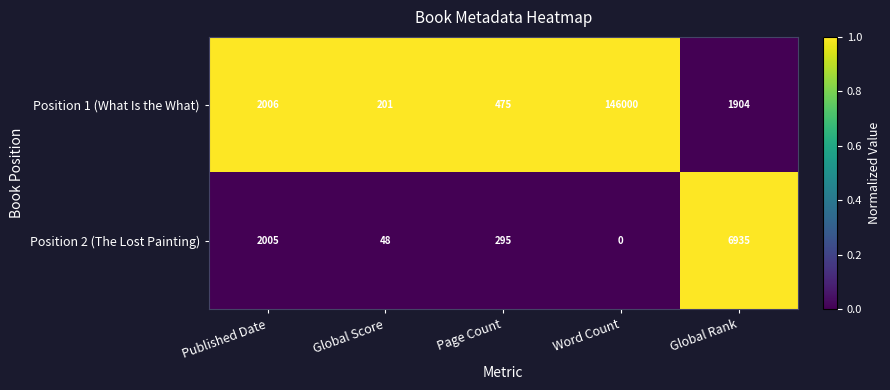

At which label is Position 1 (What Is the What) closest to 73100?

Published Date